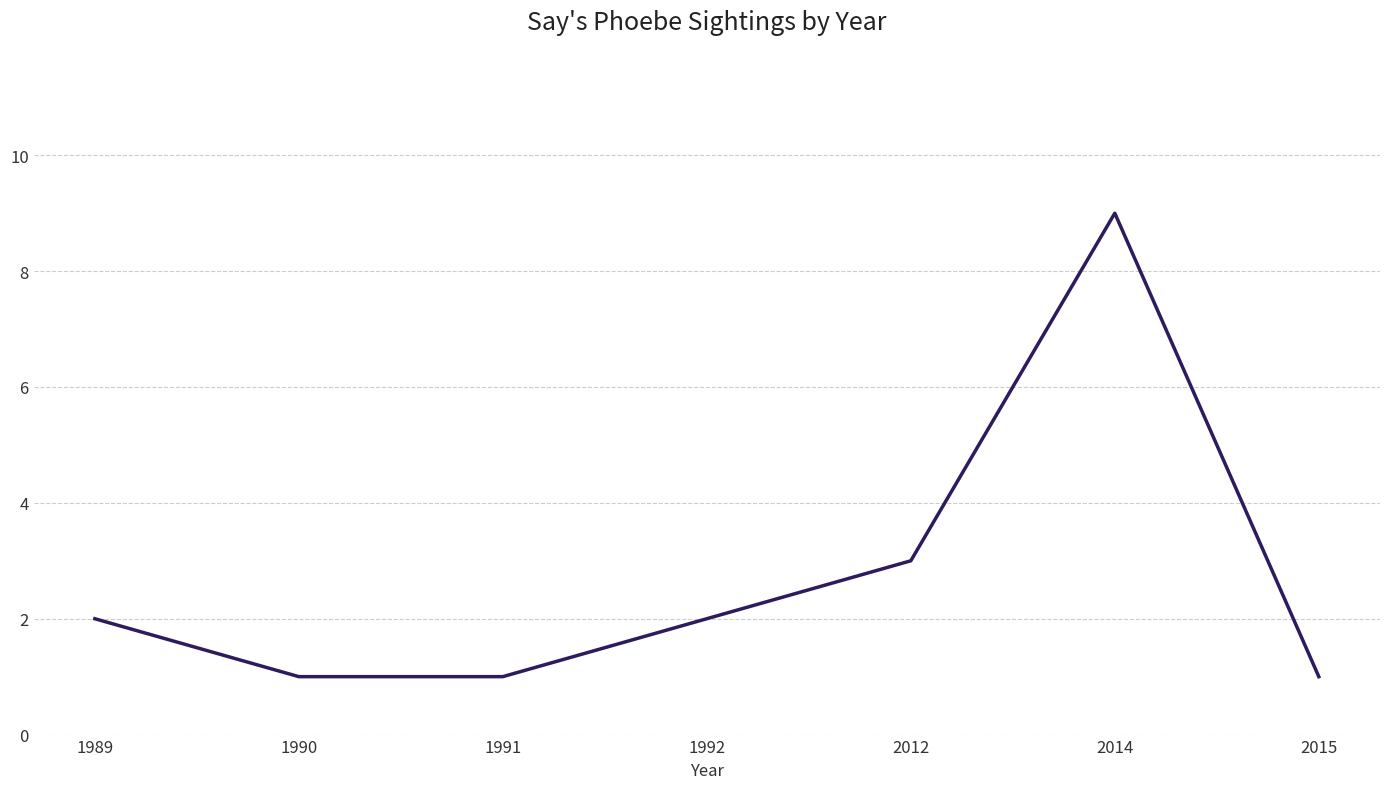

True or false: the data shows 2 at 1992.

True